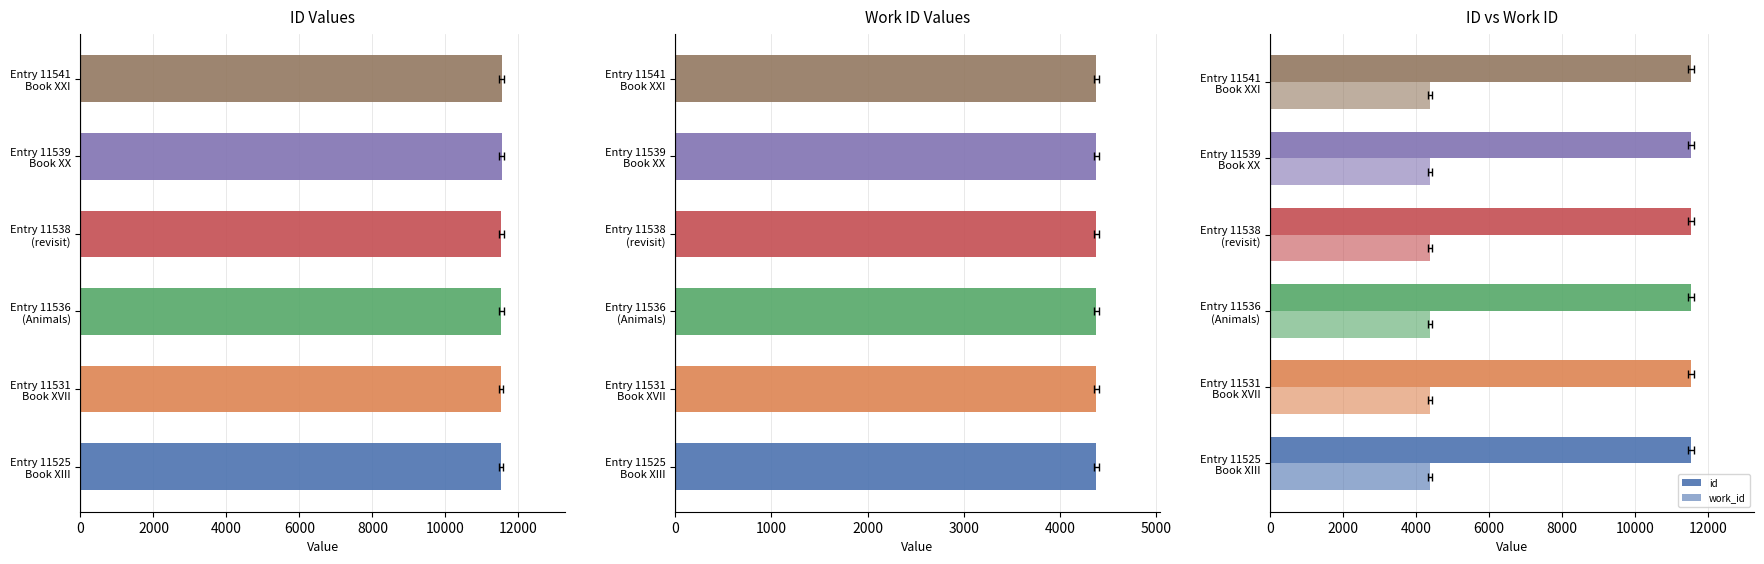

Are the bars grouped side by side (vs. stacked)?

Yes